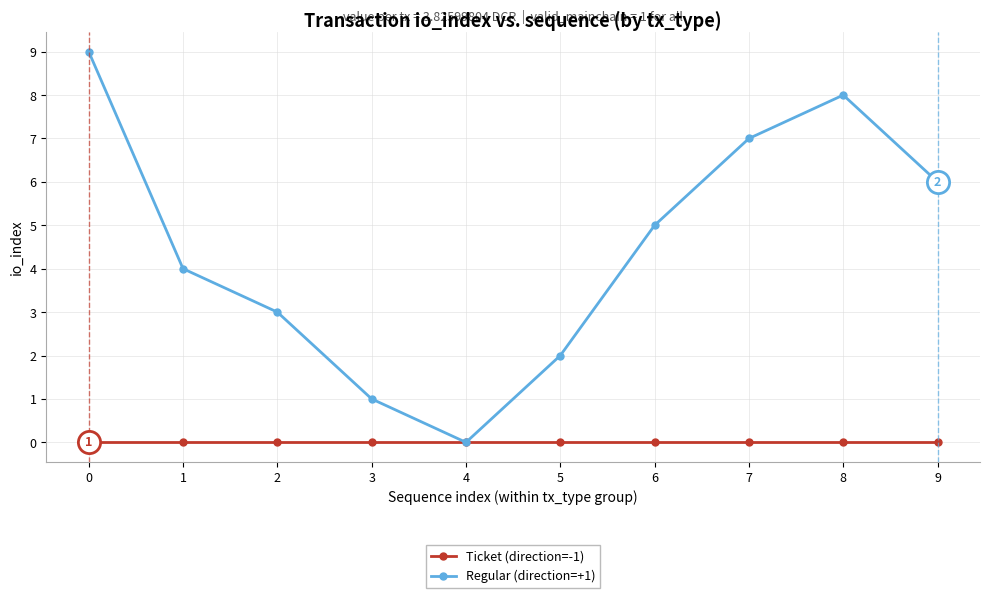

True or false: Regular (direction=+1) has a value of 0 at 4.

True